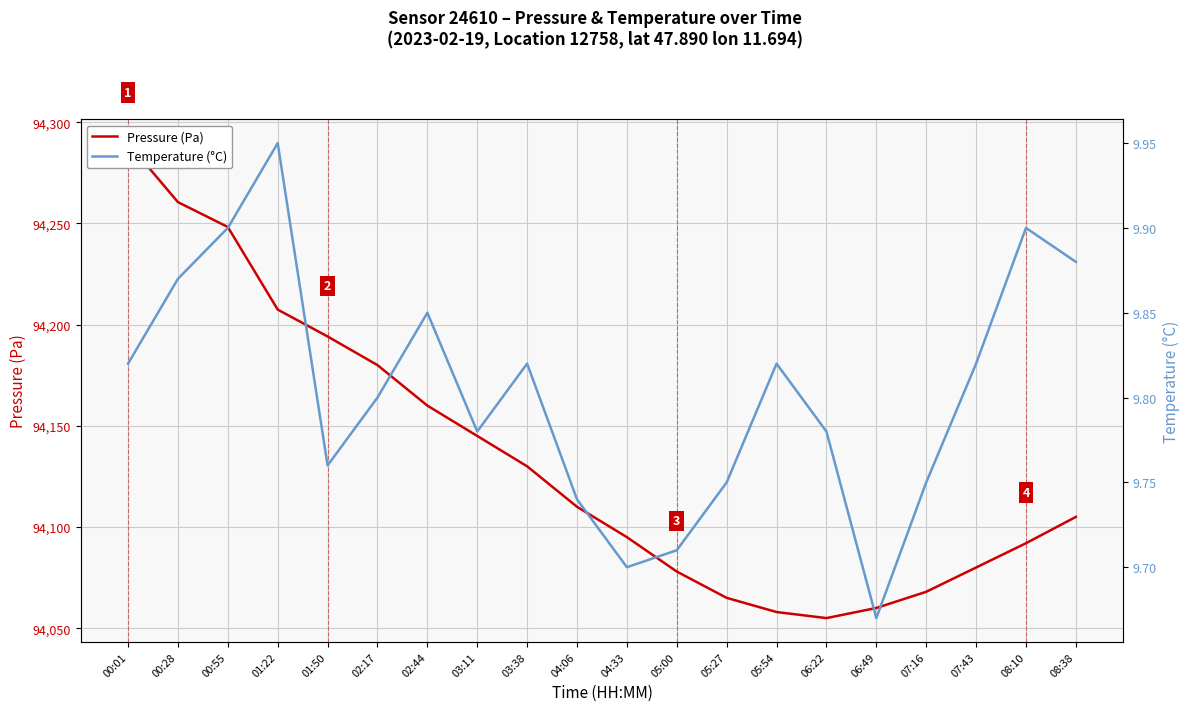

True or false: Pressure (Pa) has a value of 32704.8 at 02:44.

False